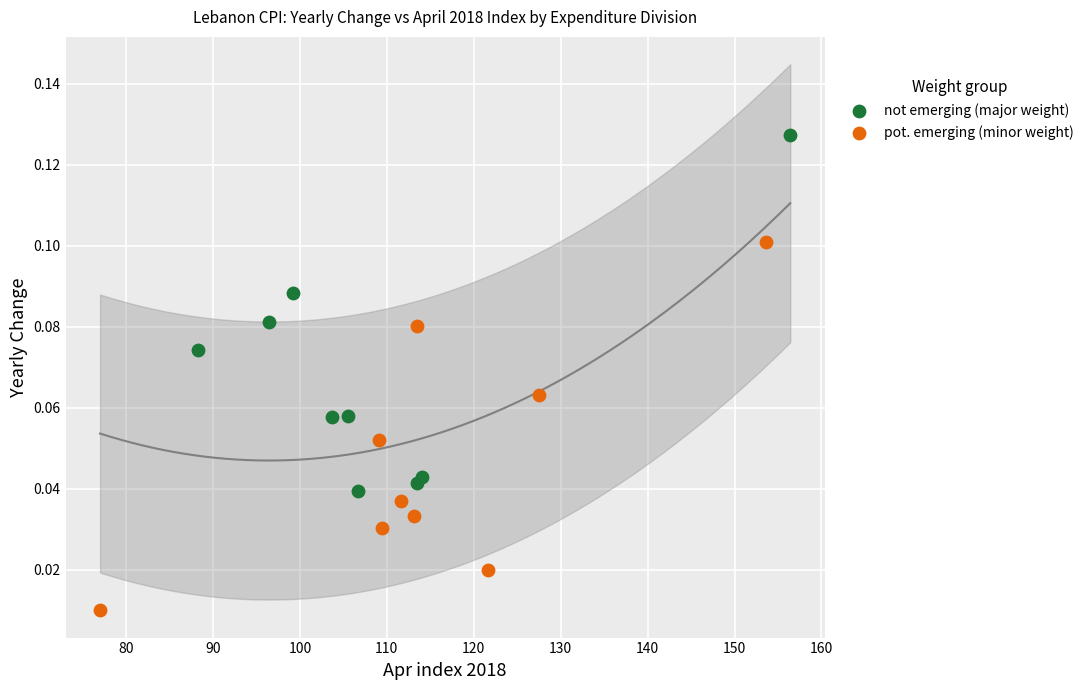

What are all the series names shown in the legend?

not emerging (major weight), pot. emerging (minor weight)